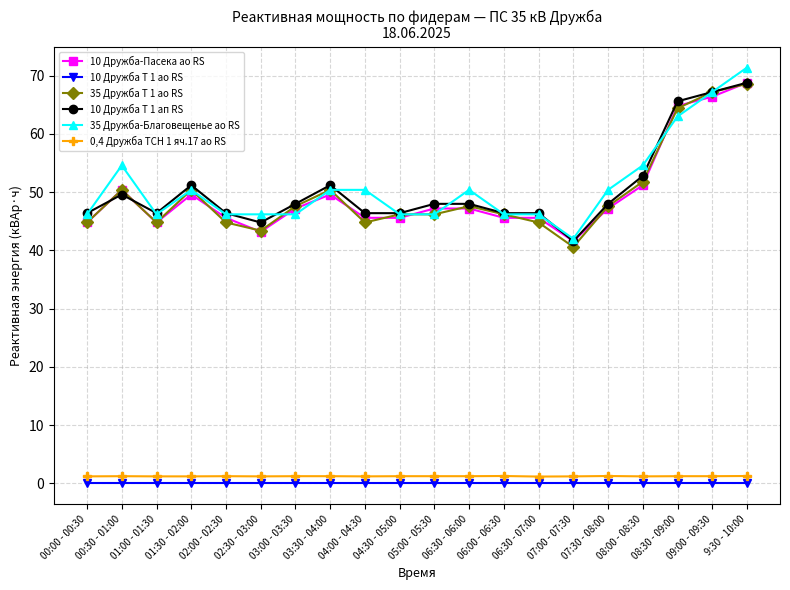

What position from the left is 03:30 - 04:00?

8